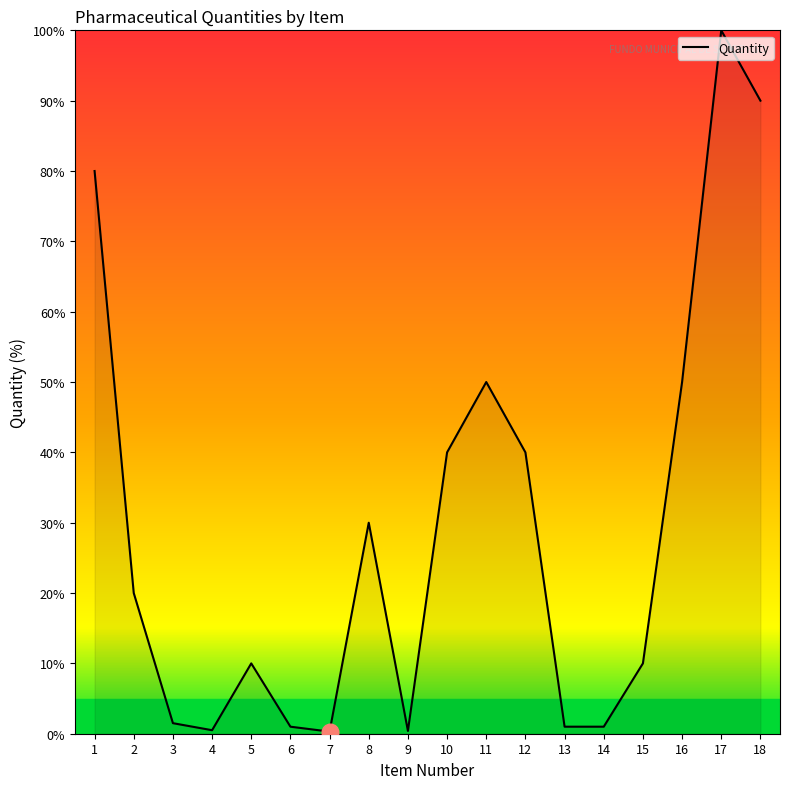

The value at 15 is 4.8. True or false?

False